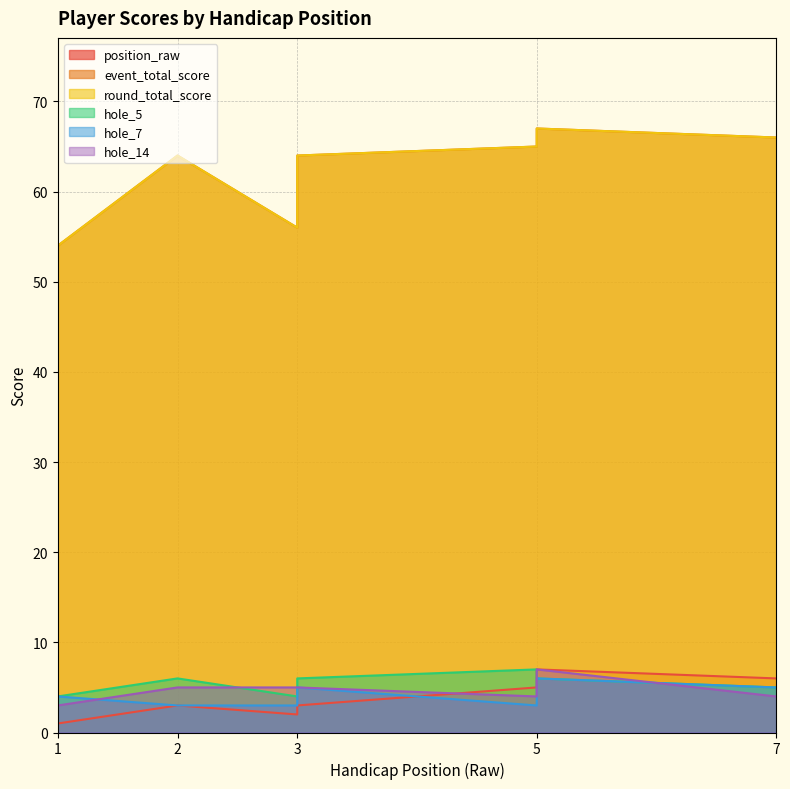

Which category has the highest value in the event_total_score series?

5